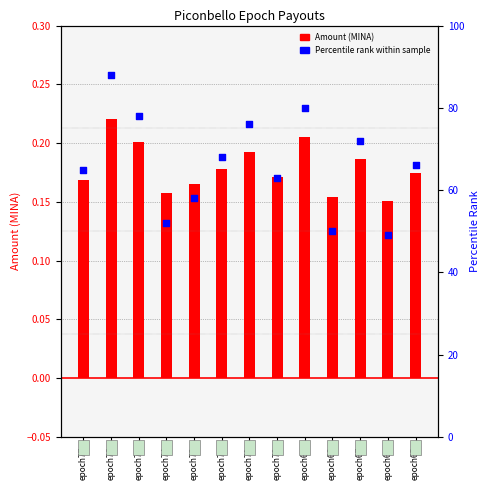

Which series has the largest Y range (max minus min)?

Percentile rank